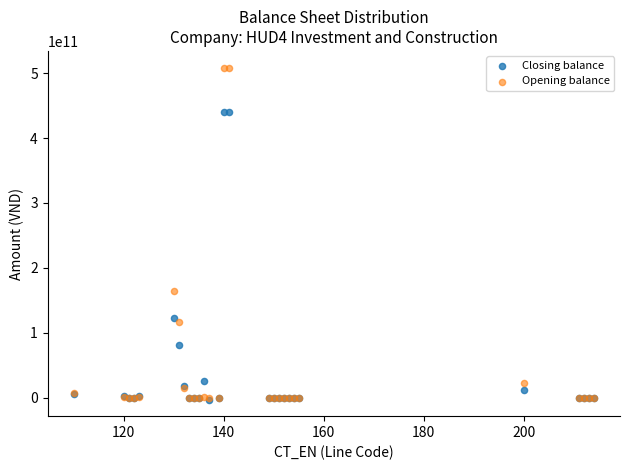

Across all series, what Y value is closest to 252841916146?

164879394610